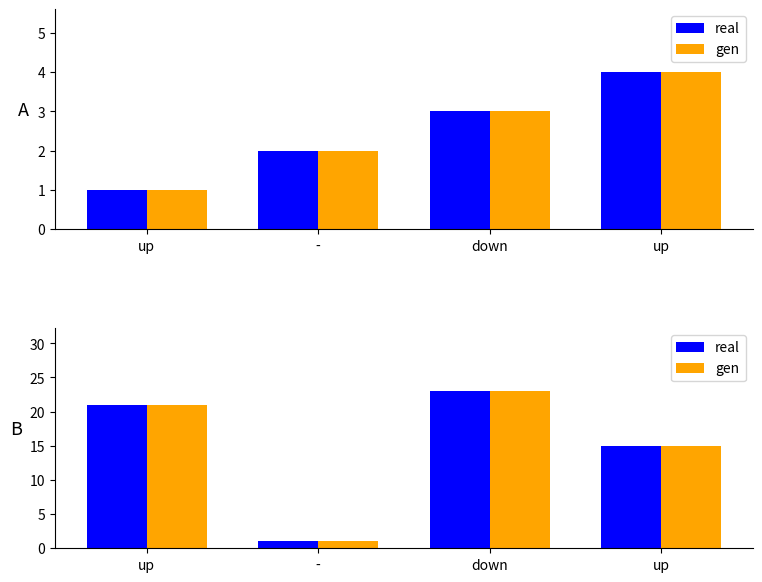

Where is gen nearest to the value 12?

up